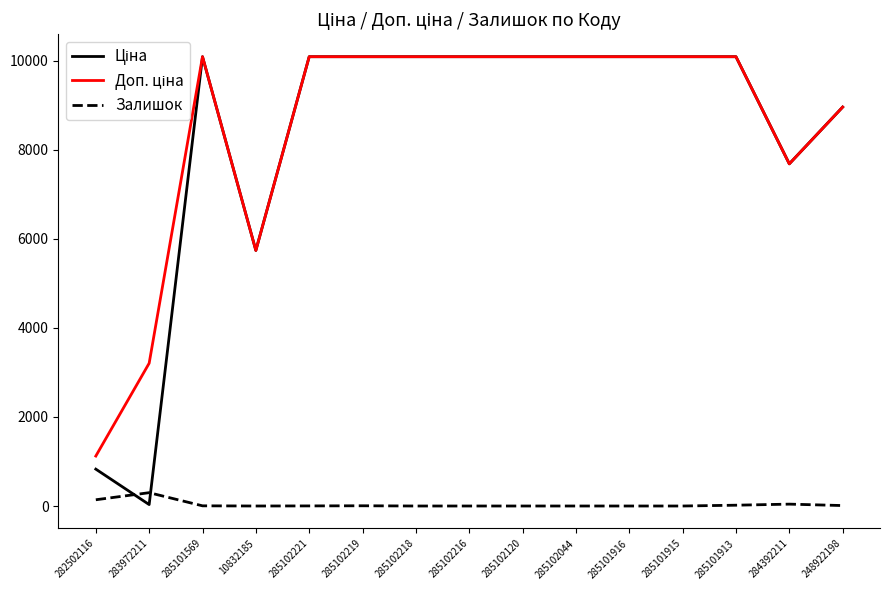

What is the total value across all series at 285101569?

20175.6